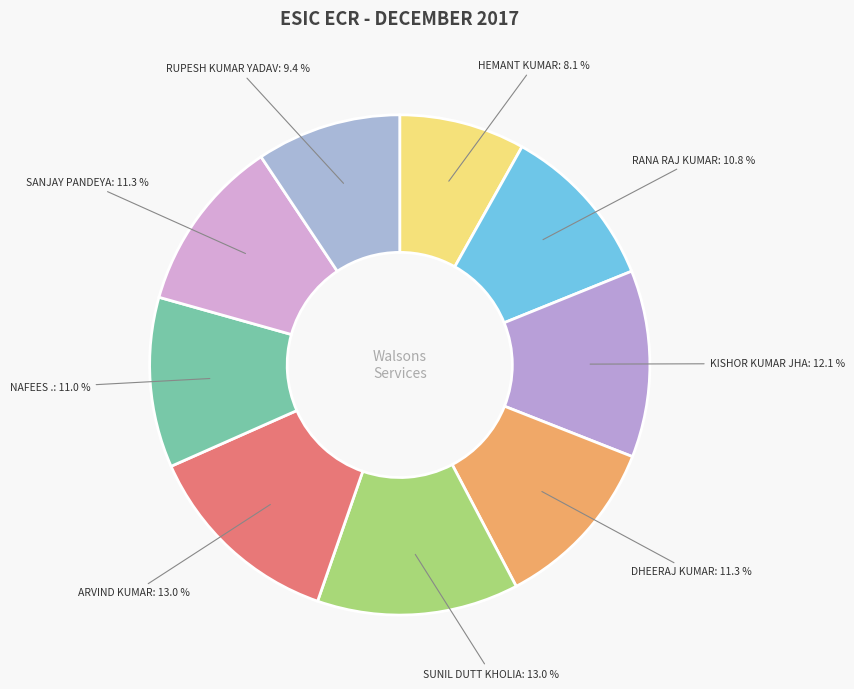

Count the number of slices in the pie.

9